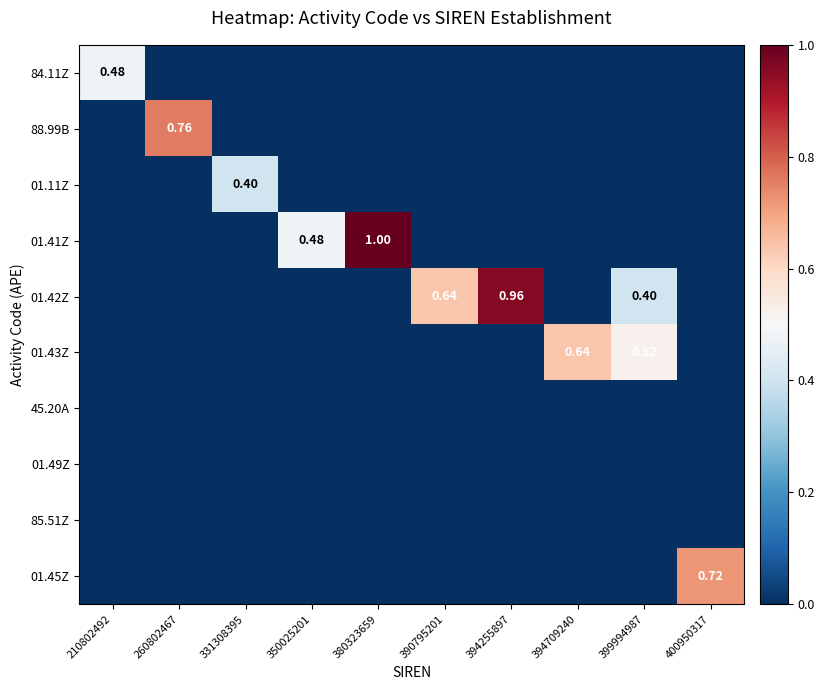

Rank the series at 400950317 from highest to lowest value.

01.45Z, 84.11Z, 88.99B, 01.11Z, 01.41Z, 01.42Z, 01.43Z, 45.20A, 01.49Z, 85.51Z